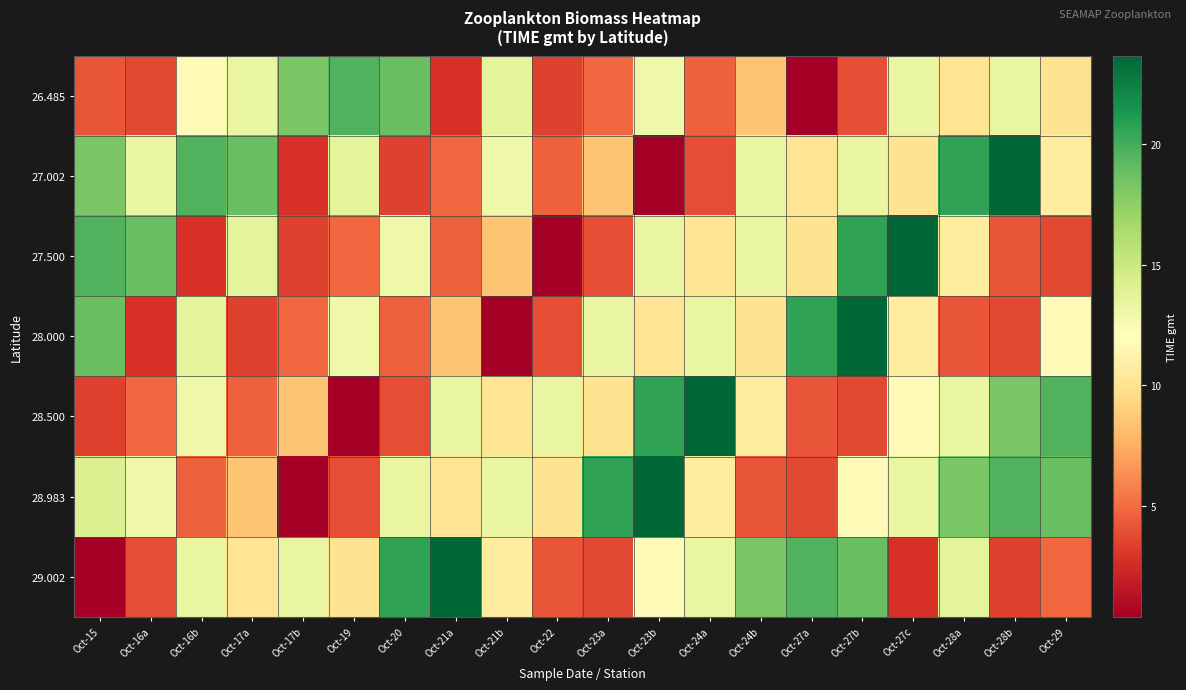

Reading left to right, what are all the values shown in this chart?

26.485: Oct-15=4.2	Oct-16a=3.7	Oct-16b=11.7	Oct-17a=13.3	Oct-17b=18.3	Oct-19=19.6	Oct-20=18.8	Oct-21a=2.8	Oct-21b=13.6	Oct-22=3.4	Oct-23a=4.8	Oct-23b=13.0	Oct-24a=4.6	Oct-24b=8.5	Oct-27a=0.4	Oct-27b=3.9	Oct-27c=13.4	Oct-28a=10.1	Oct-28b=13.3	Oct-29=10.0
27.002: Oct-15=18.3	Oct-16a=13.3	Oct-16b=19.6	Oct-17a=18.8	Oct-17b=2.8	Oct-19=13.6	Oct-20=3.4	Oct-21a=4.8	Oct-21b=13.0	Oct-22=4.6	Oct-23a=8.5	Oct-23b=0.4	Oct-24a=3.9	Oct-24b=13.4	Oct-27a=10.1	Oct-27b=13.3	Oct-27c=10.0	Oct-28a=20.7	Oct-28b=23.7	Oct-29=10.6
27.500: Oct-15=19.6	Oct-16a=18.8	Oct-16b=2.8	Oct-17a=13.6	Oct-17b=3.4	Oct-19=4.8	Oct-20=13.0	Oct-21a=4.6	Oct-21b=8.5	Oct-22=0.4	Oct-23a=3.9	Oct-23b=13.4	Oct-24a=10.1	Oct-24b=13.3	Oct-27a=10.0	Oct-27b=20.7	Oct-27c=23.7	Oct-28a=10.6	Oct-28b=4.2	Oct-29=3.7
28.000: Oct-15=18.8	Oct-16a=2.8	Oct-16b=13.6	Oct-17a=3.4	Oct-17b=4.8	Oct-19=13.0	Oct-20=4.6	Oct-21a=8.5	Oct-21b=0.4	Oct-22=3.9	Oct-23a=13.4	Oct-23b=10.1	Oct-24a=13.3	Oct-24b=10.0	Oct-27a=20.7	Oct-27b=23.7	Oct-27c=10.6	Oct-28a=4.2	Oct-28b=3.7	Oct-29=11.7
28.500: Oct-15=3.4	Oct-16a=4.8	Oct-16b=13.0	Oct-17a=4.6	Oct-17b=8.5	Oct-19=0.4	Oct-20=3.9	Oct-21a=13.4	Oct-21b=10.1	Oct-22=13.3	Oct-23a=10.0	Oct-23b=20.7	Oct-24a=23.7	Oct-24b=10.6	Oct-27a=4.2	Oct-27b=3.7	Oct-27c=11.7	Oct-28a=13.3	Oct-28b=18.3	Oct-29=19.6
28.983: Oct-15=14.1	Oct-16a=13.0	Oct-16b=4.6	Oct-17a=8.5	Oct-17b=0.4	Oct-19=3.9	Oct-20=13.4	Oct-21a=10.1	Oct-21b=13.3	Oct-22=10.0	Oct-23a=20.7	Oct-23b=23.7	Oct-24a=10.6	Oct-24b=4.2	Oct-27a=3.7	Oct-27b=11.7	Oct-27c=13.3	Oct-28a=18.3	Oct-28b=19.6	Oct-29=18.8
29.002: Oct-15=0.4	Oct-16a=3.9	Oct-16b=13.4	Oct-17a=10.1	Oct-17b=13.3	Oct-19=10.0	Oct-20=20.7	Oct-21a=23.7	Oct-21b=10.6	Oct-22=4.2	Oct-23a=3.7	Oct-23b=11.7	Oct-24a=13.3	Oct-24b=18.3	Oct-27a=19.6	Oct-27b=18.8	Oct-27c=2.8	Oct-28a=13.6	Oct-28b=3.4	Oct-29=4.8